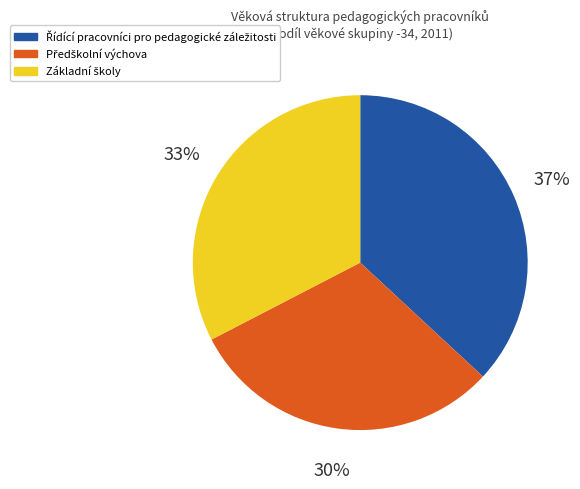

To the nearest percent, what is the average slice percentage?

33%